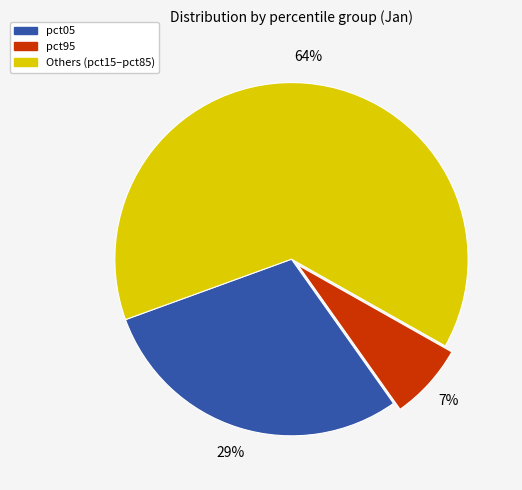

Is the sum of pct05 and pct95 greater than half?

No